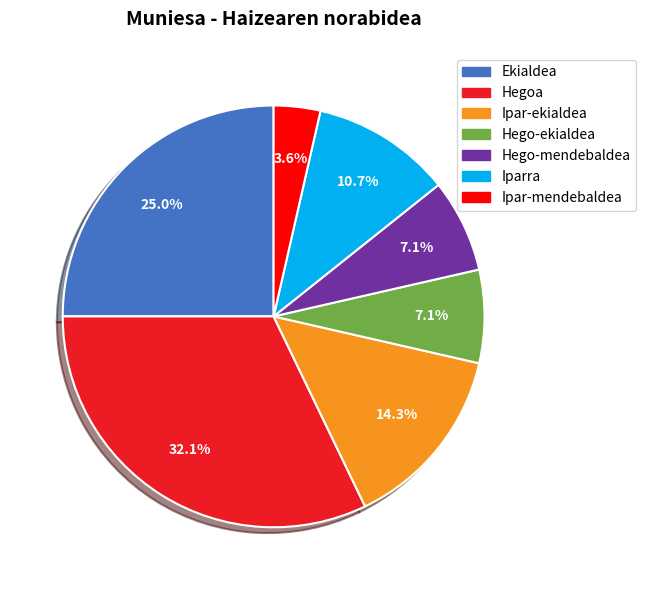

To the nearest percent, what is the difference between the Hego-ekialdea and Ipar-mendebaldea slice percentages?

4%